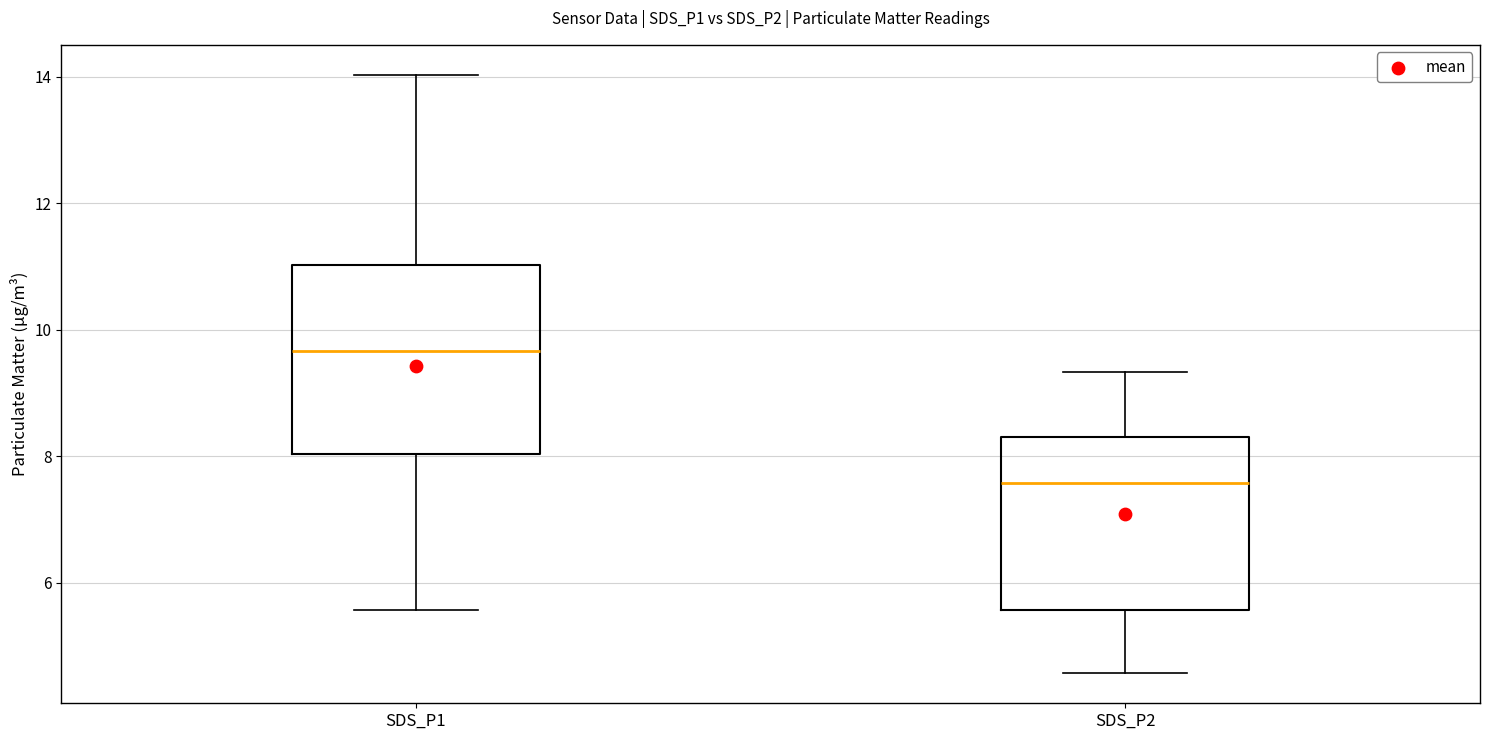

Where does the median line of the box for SDS_P2 sit on the y-axis? The values are not printed on the chart, so give them approximately, as read against the axis.

7.6